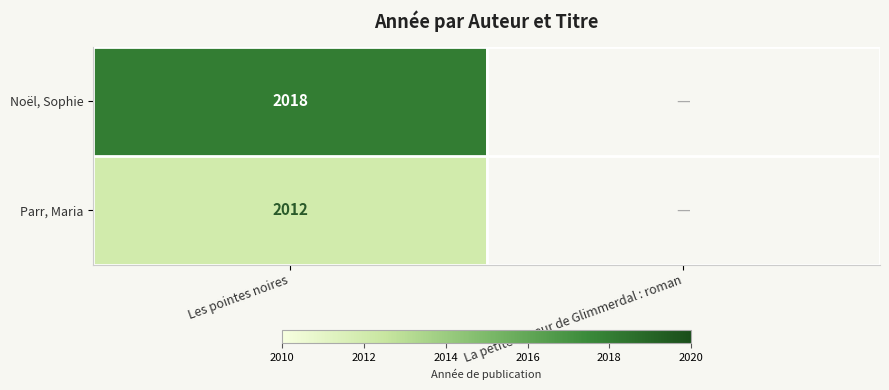

Between La petite terreur de Glimmerdal : roman and Les pointes noires, which is larger?

Les pointes noires